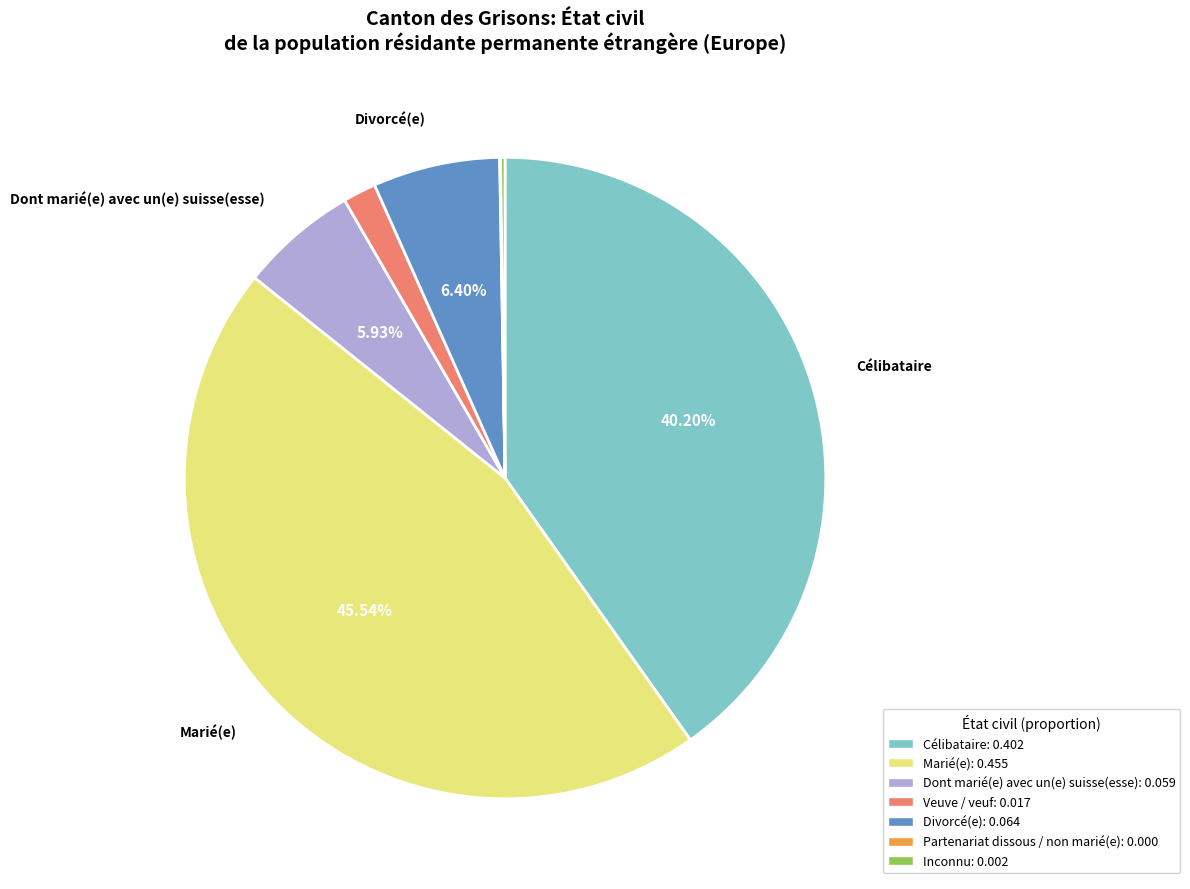

Does any single category account for the majority?

No